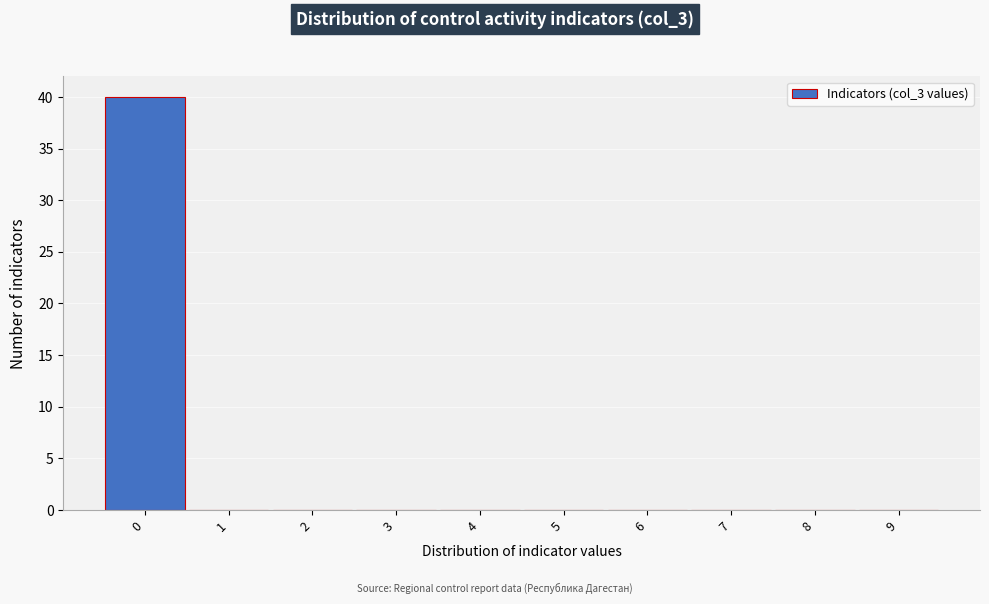

Reading left to right, list every bar in this chart as the range it spans on the x-axis followed by its height. The values are not printed on the chart, so give them approximately, as read against the axis.

-0.5 to 0.5: 40
0.5 to 1.5: 0
1.5 to 2.5: 0
2.5 to 3.5: 0
3.5 to 4.5: 0
4.5 to 5.5: 0
5.5 to 6.5: 0
6.5 to 7.5: 0
7.5 to 8.5: 0
8.5 to 9.5: 0